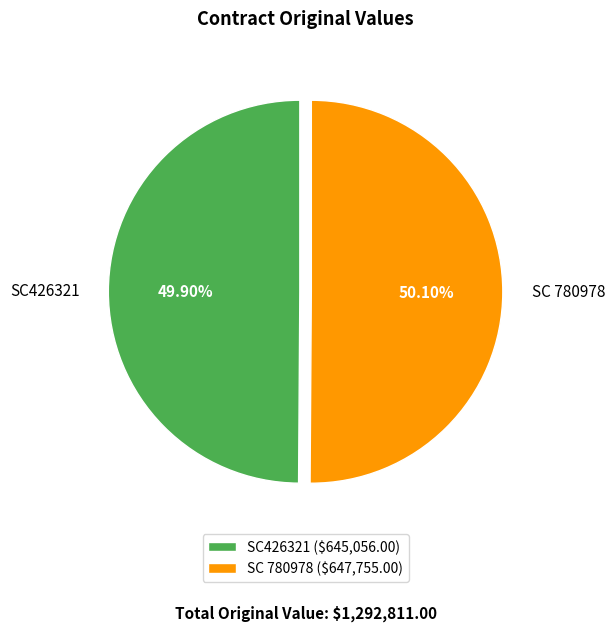

What is the ratio of the value at SC426321 to the value at SC 780978?

1.0